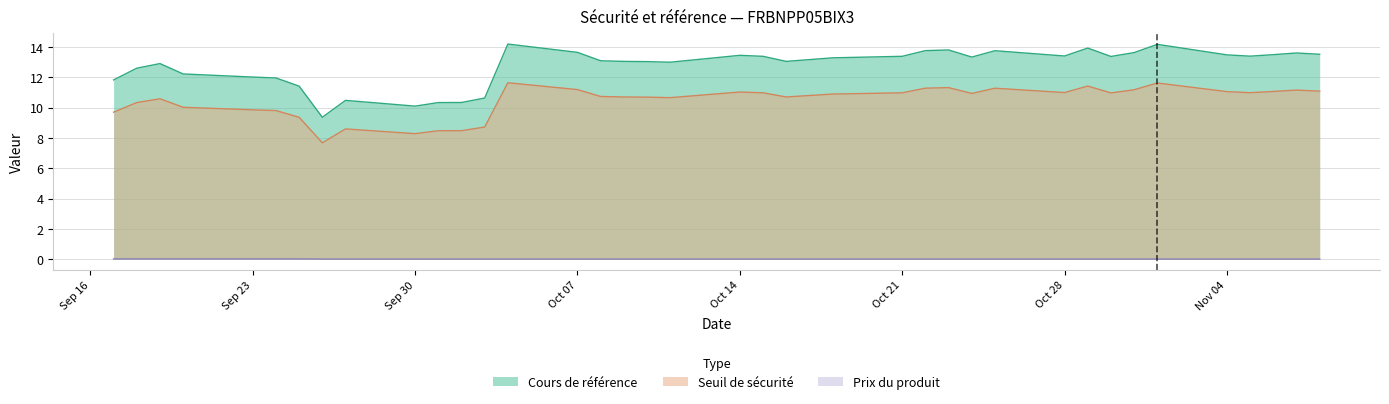

What is the average value of the Cours de référence series?

12.7